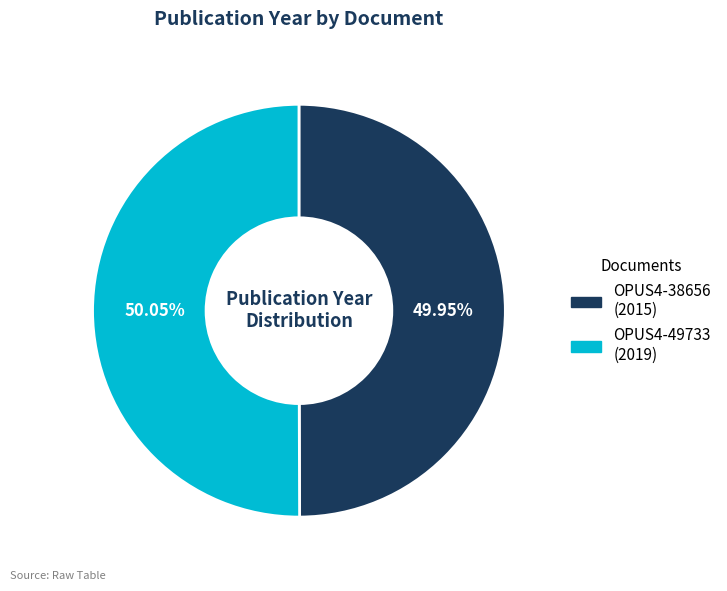

The OPUS4-49733 slice represents 37% of the pie. True or false?

False